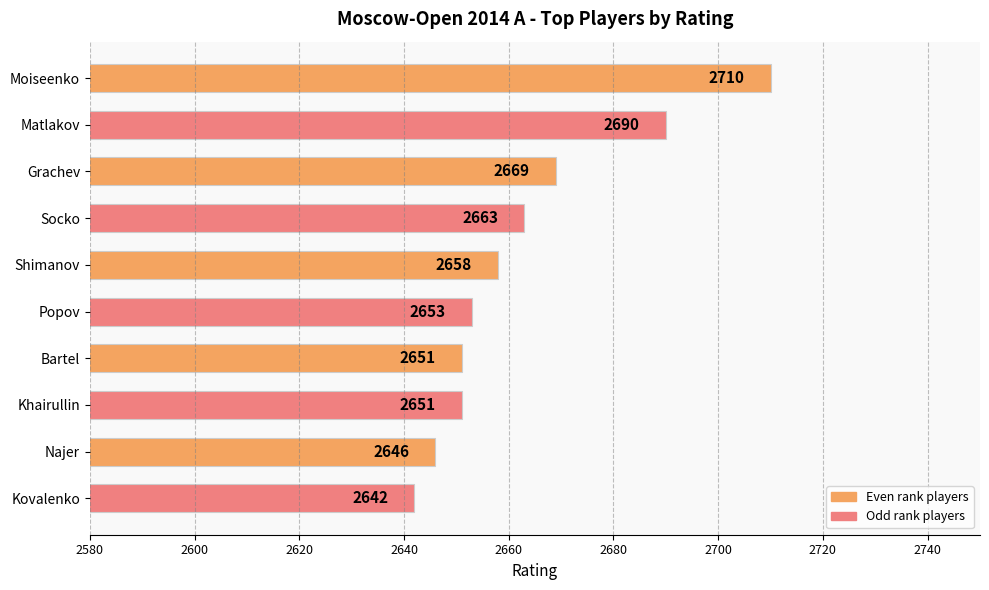

What is the sum of all values?

26633